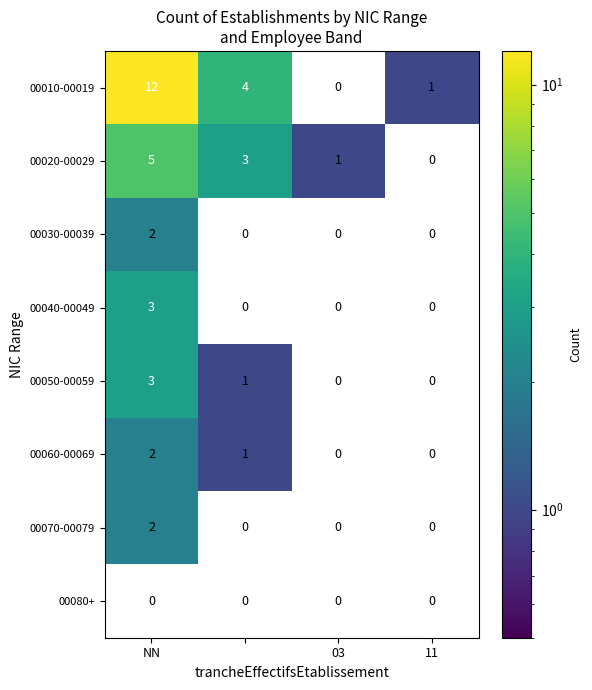

How many series are shown in this chart?

8